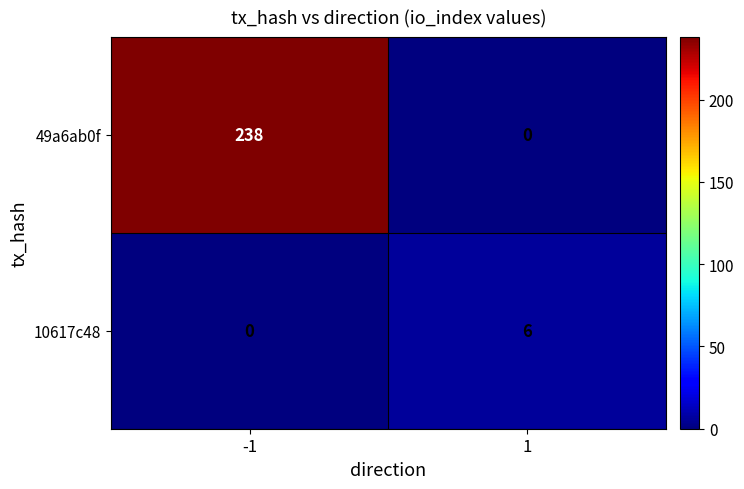

At which category is the sum across all series the highest?

-1